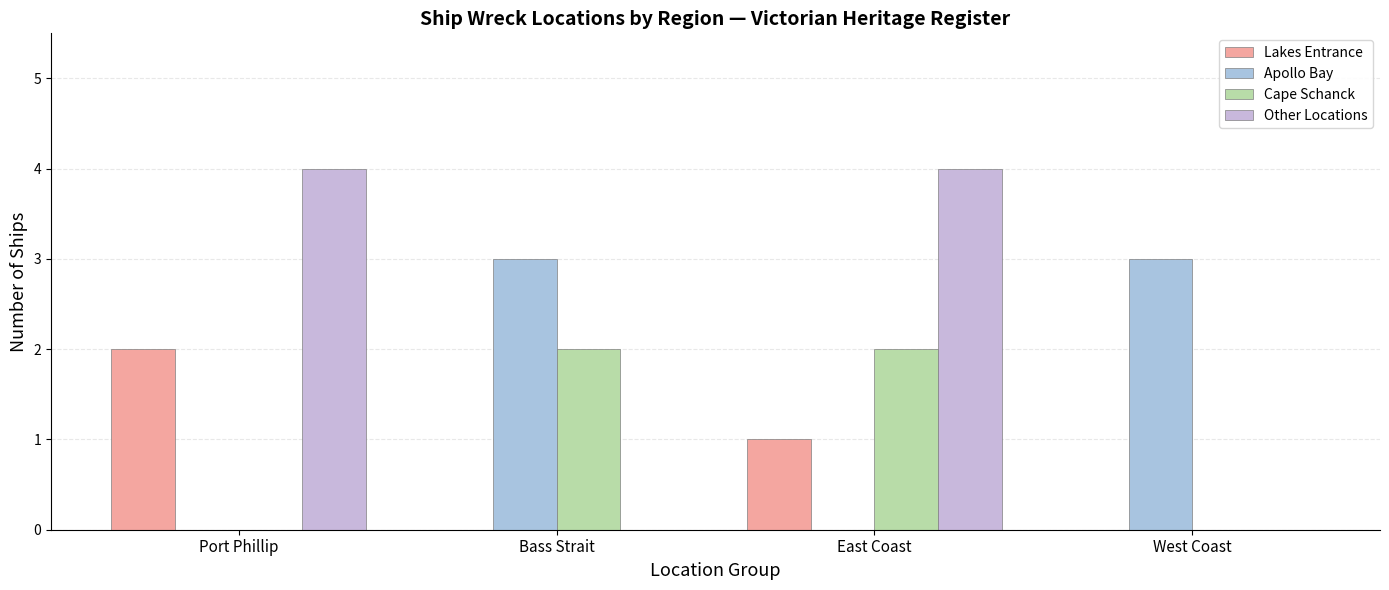

Which series has the widest spread of values?

Other Locations